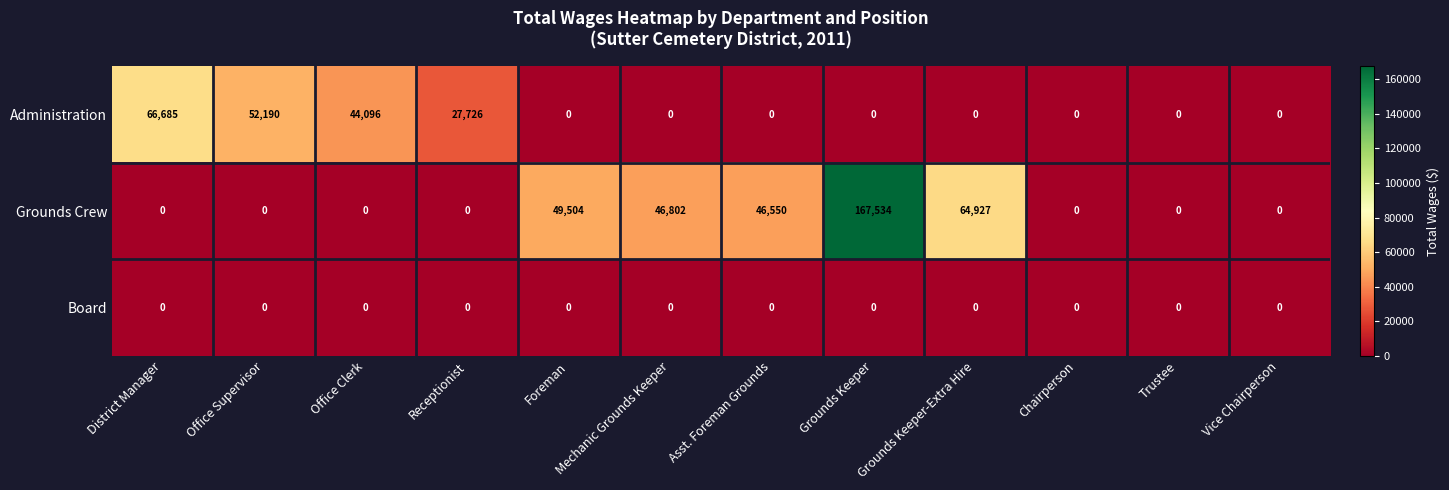

Which series has the largest total across all categories?

Grounds Crew